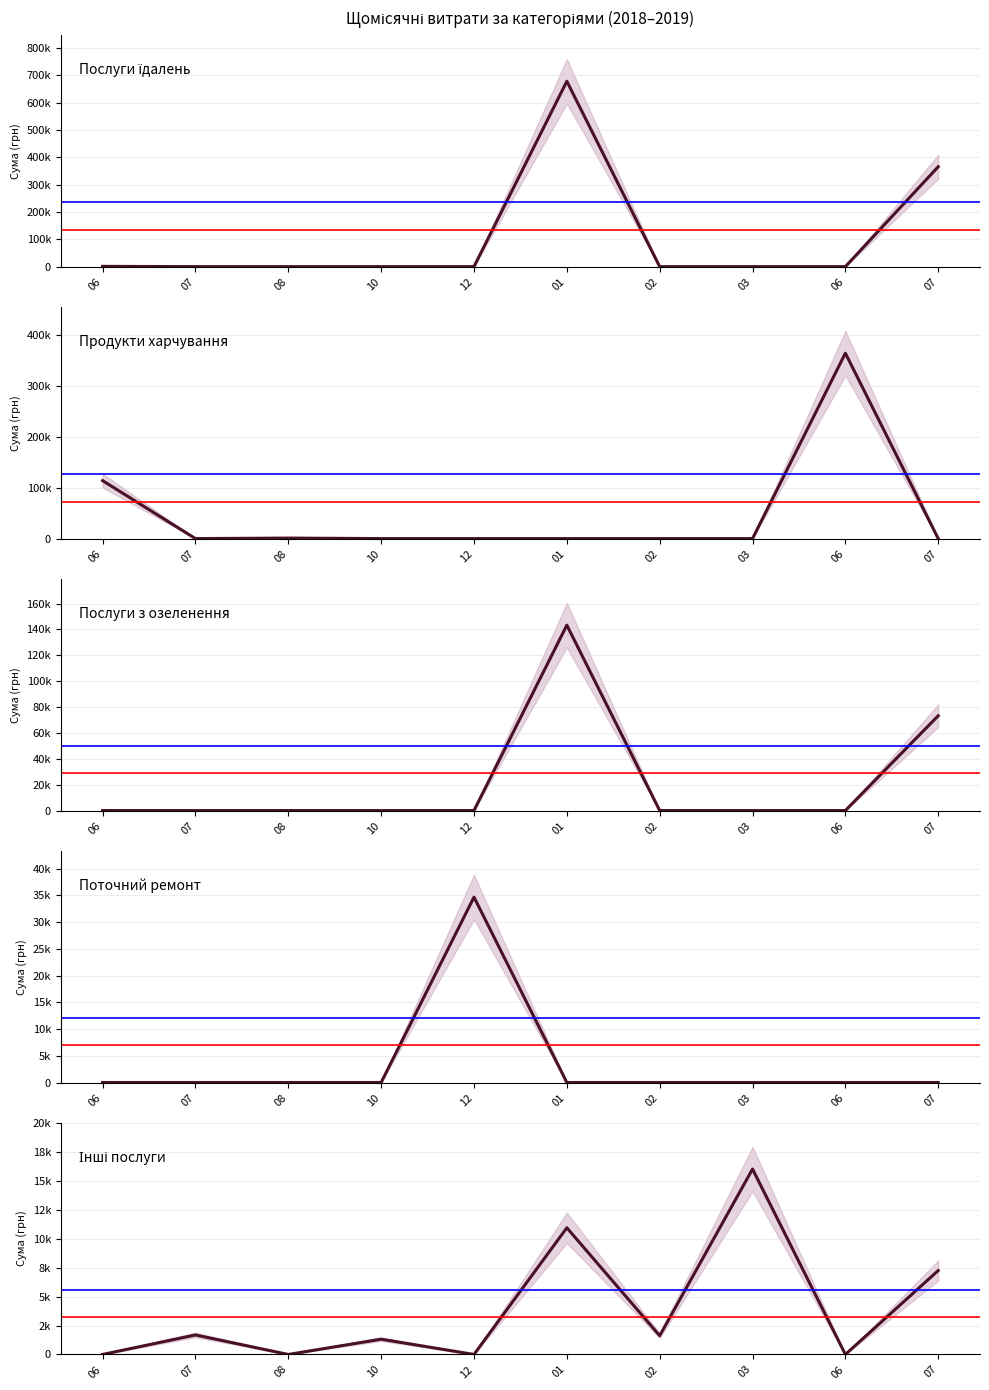

Between 07 and 08, which is larger?

07